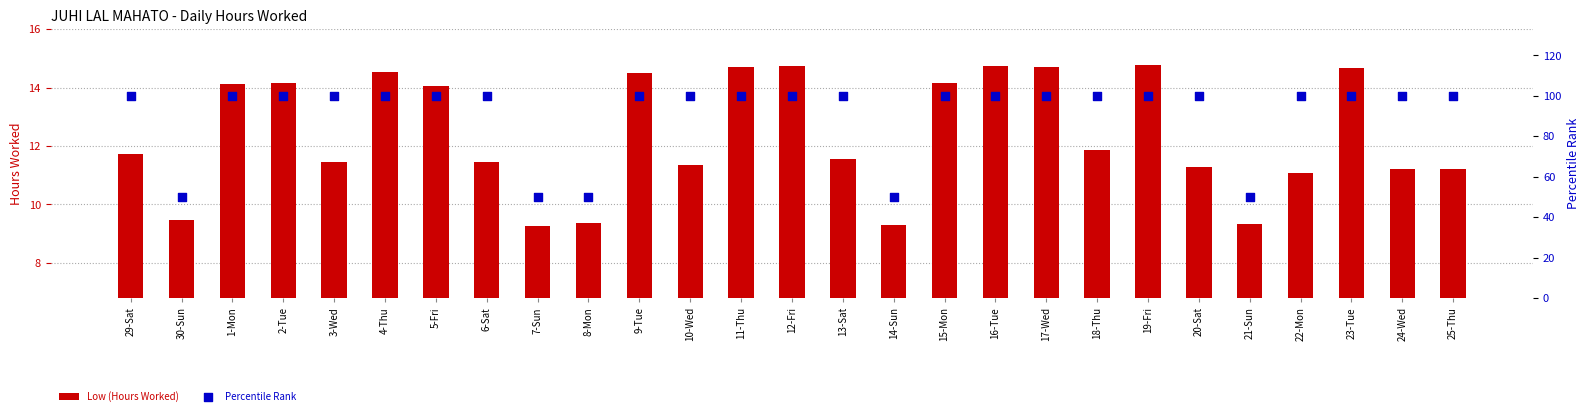

Which series has the widest spread of Y values?

Percentile Rank